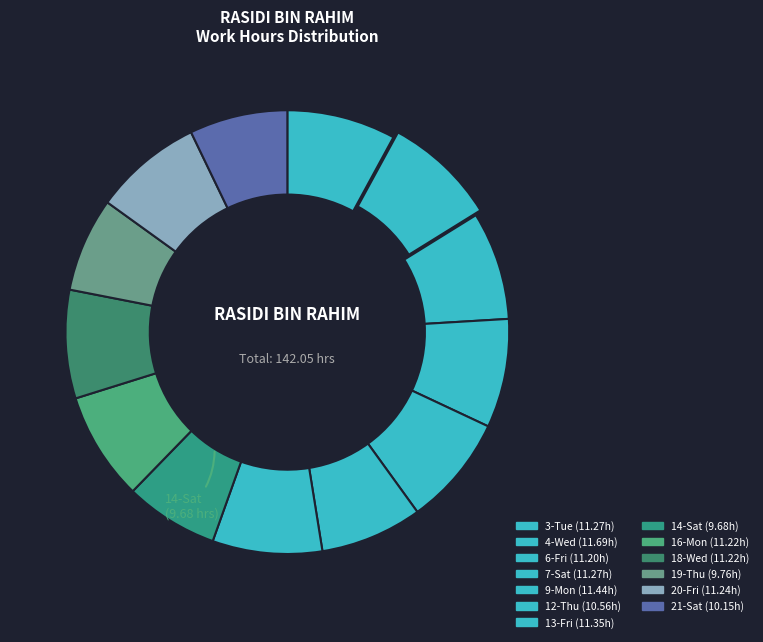

How many segments does this pie chart have?

13